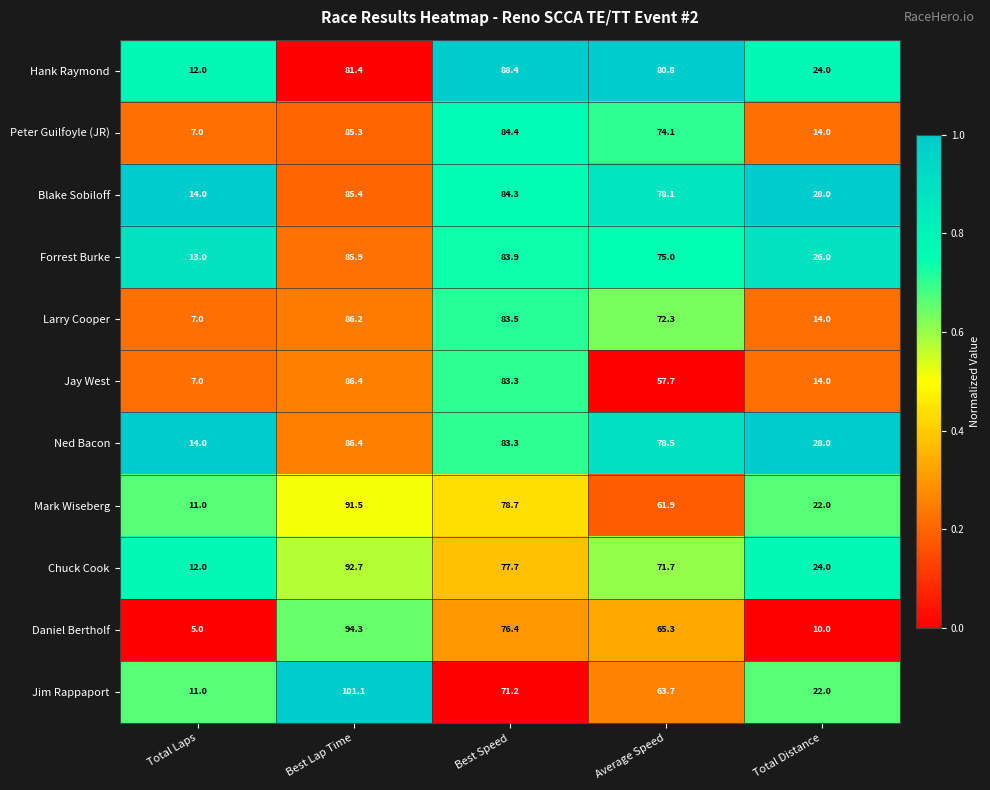

Rank the series at Average Speed from lowest to highest value.

Jay West, Mark Wiseberg, Jim Rappaport, Daniel Bertholf, Chuck Cook, Larry Cooper, Peter Guilfoyle (JR), Forrest Burke, Blake Sobiloff, Ned Bacon, Hank Raymond